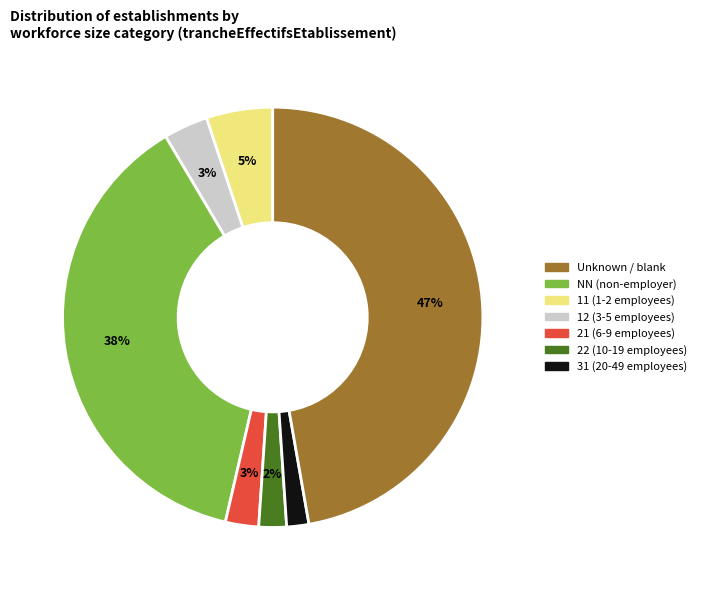

To the nearest percent, what is the average slice percentage?

14%